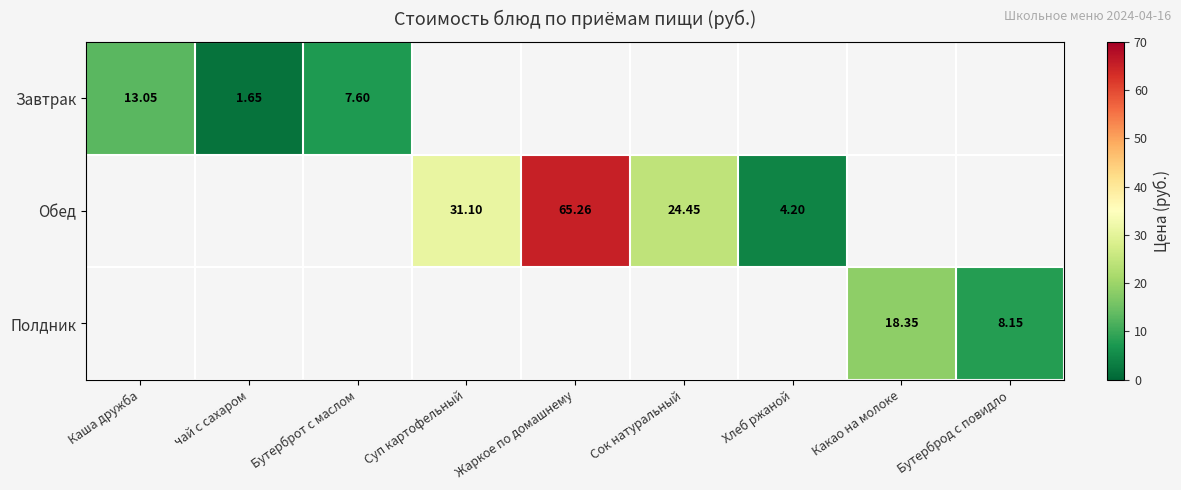

Is it true that Полдник equals 18.4 at Какао на молоке?

True